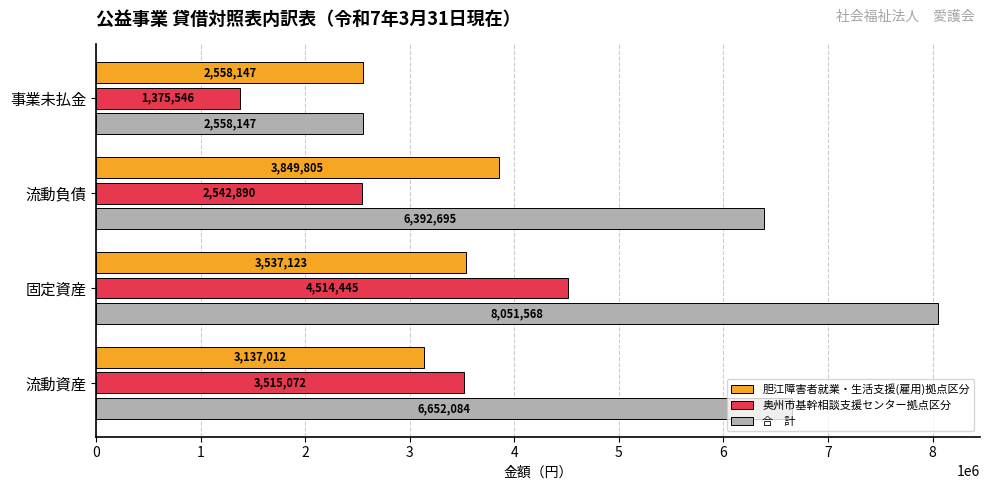

At which category is the sum across all series the highest?

固定資産